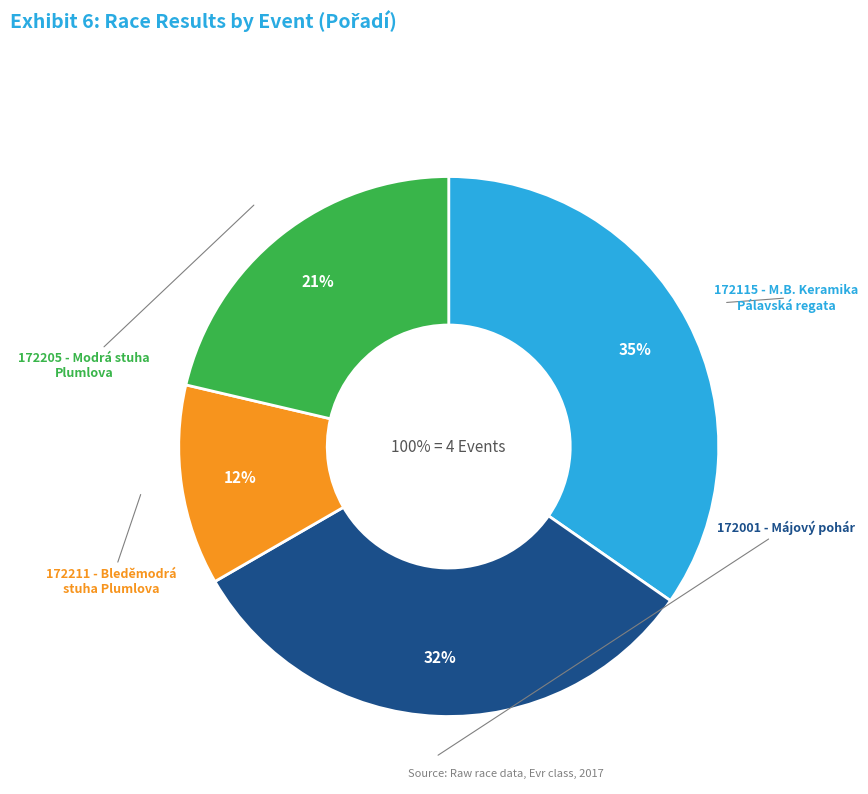

To the nearest percent, what percentage of the pie is 172001 - Májový pohár?

32%